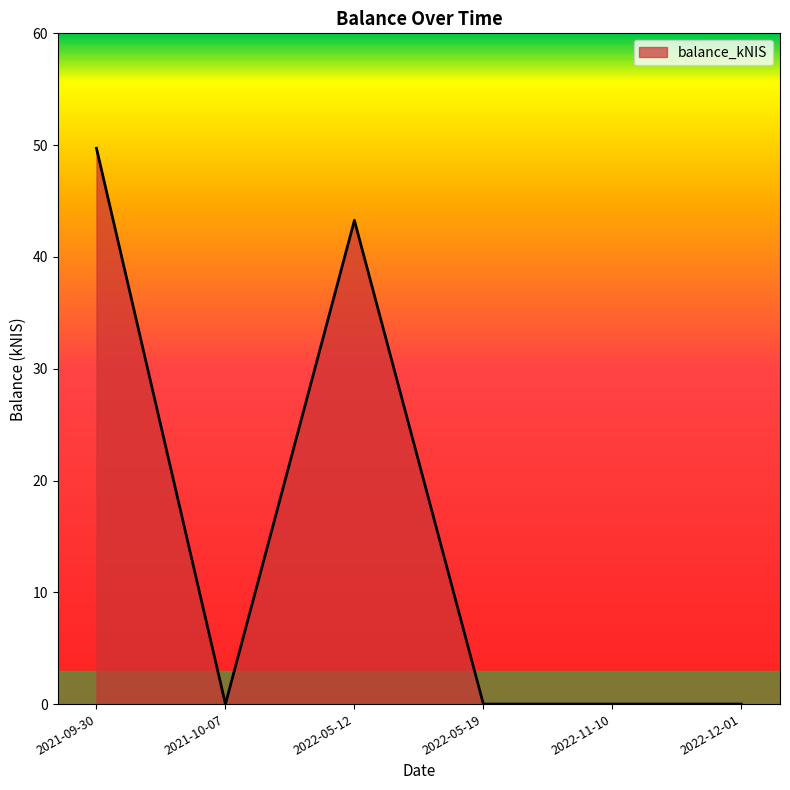

Does the chart display data point markers on the line(s)?

No